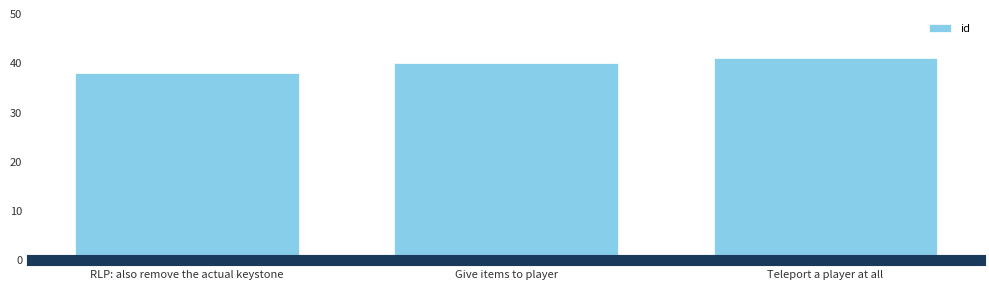

List the labels in order of value, smallest first.

RLP: also remove the actual keystone, Give items to player, Teleport a player at all